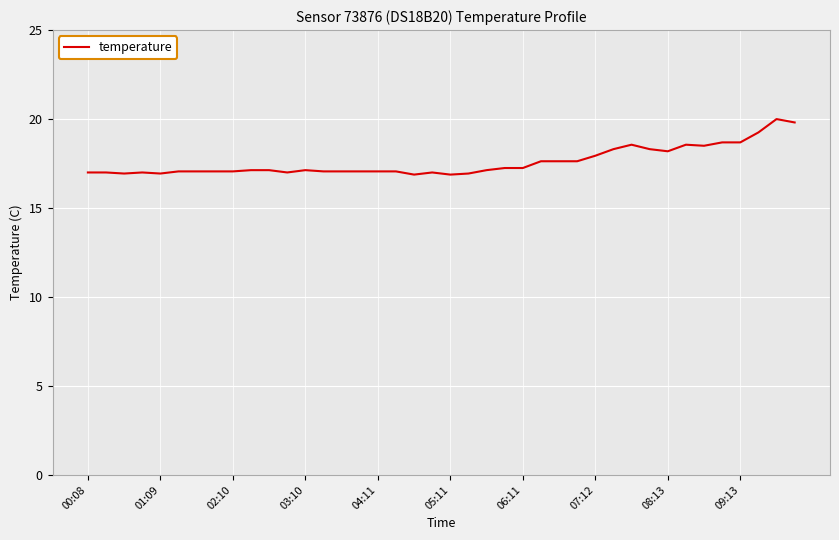

What is the smallest value displayed?

16.9